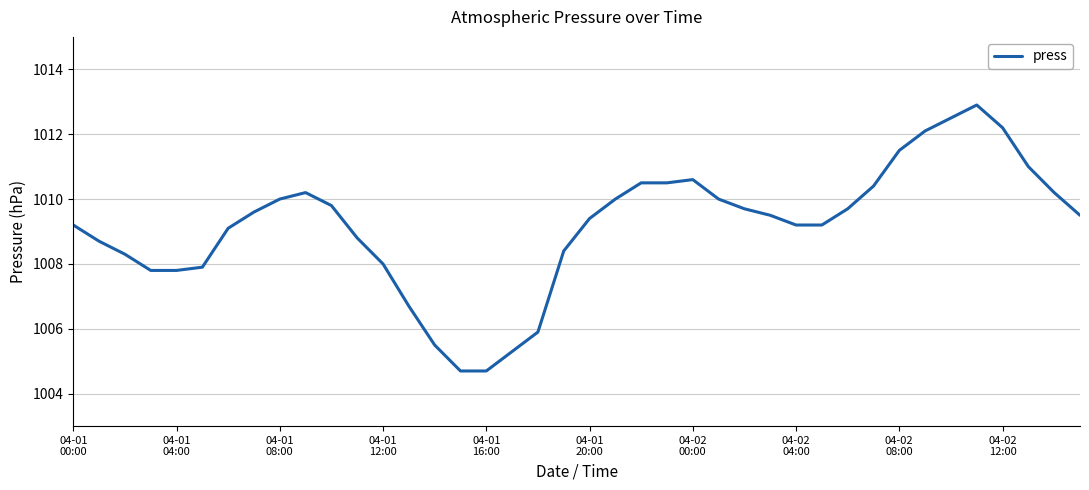

What is the minimum value shown in the chart?

1004.7